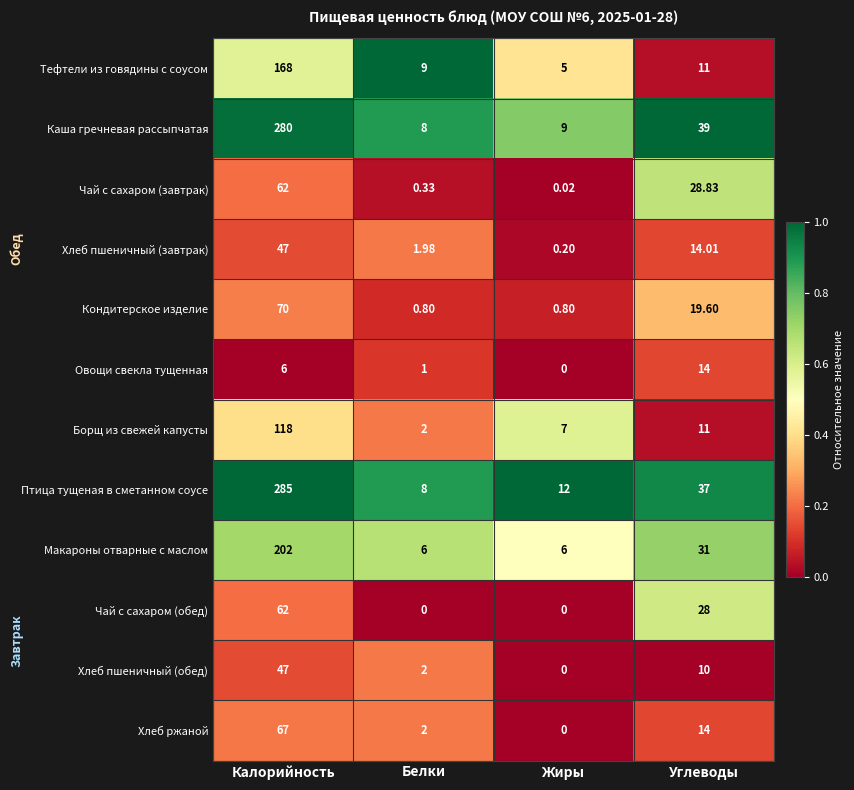

What is the total value across all series at Калорийность?

1414.0